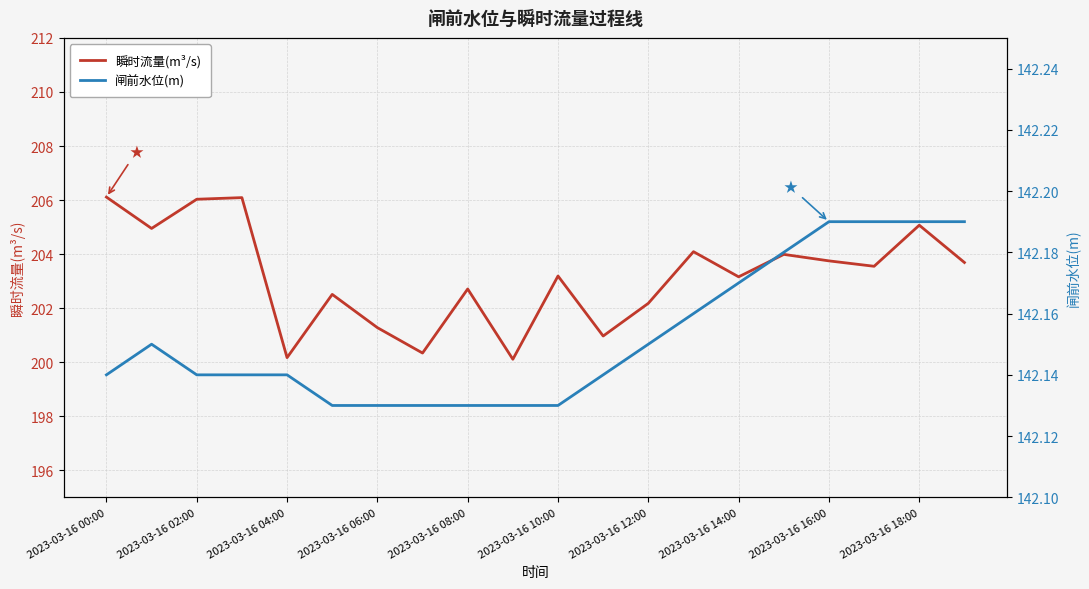

True or false: 瞬时流量(m³/s) and 闸前水位(m) intersect in this chart.

False